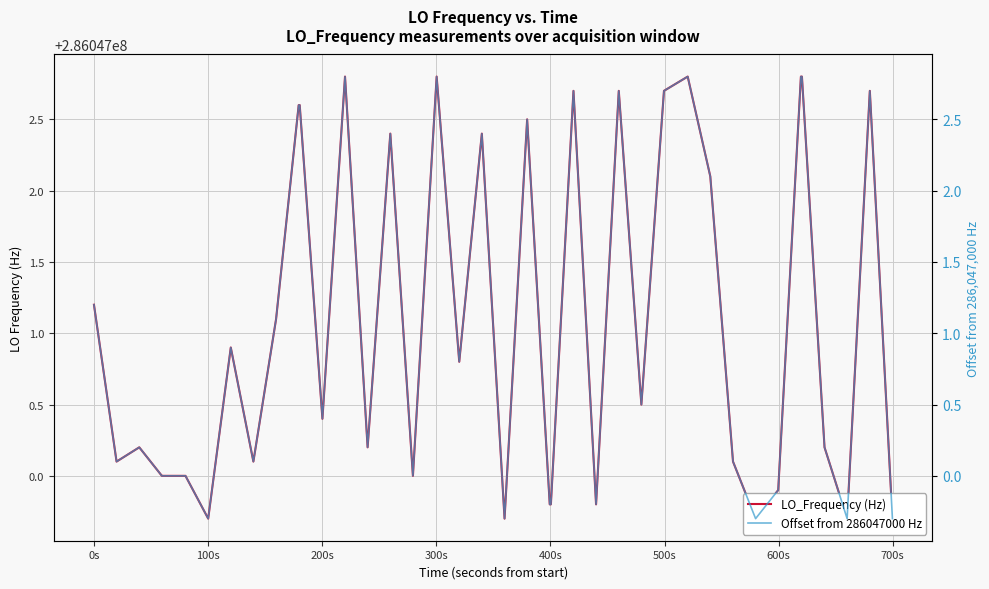

Is this an area chart (filled region under the line)?

No